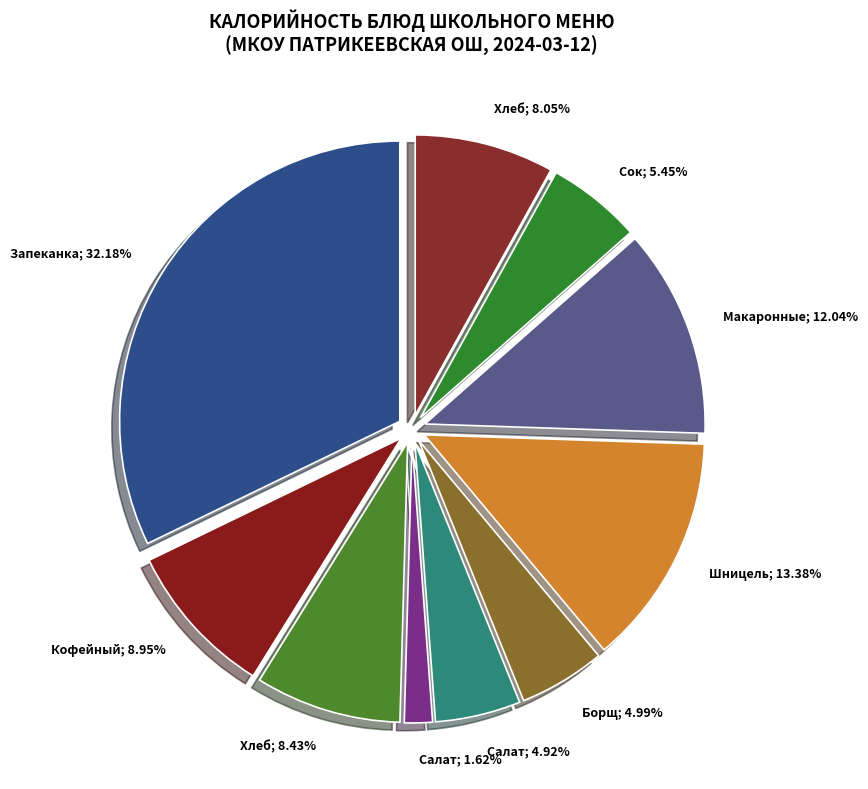

How many slices are in this pie chart?

10